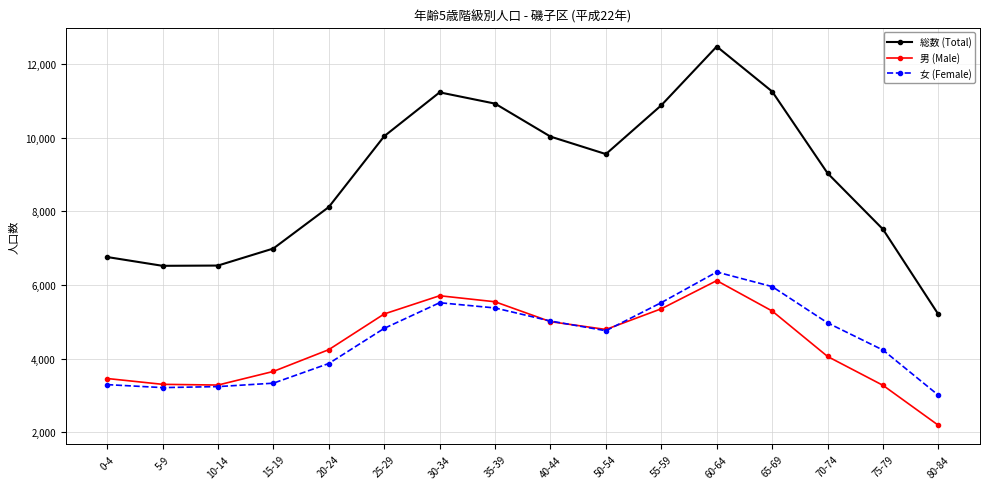

The 総数 (Total) series shows 21986 at 60-64. True or false?

False